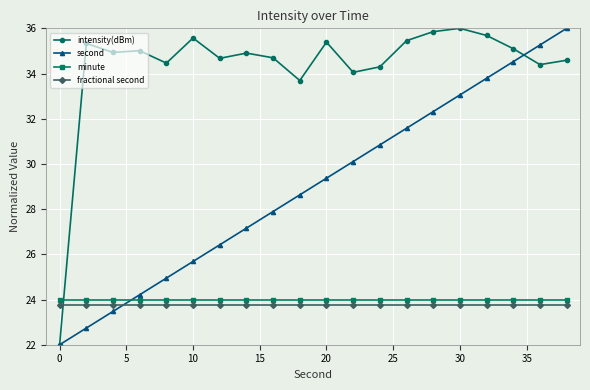

True or false: minute and intensity(dBm) intersect in this chart.

True